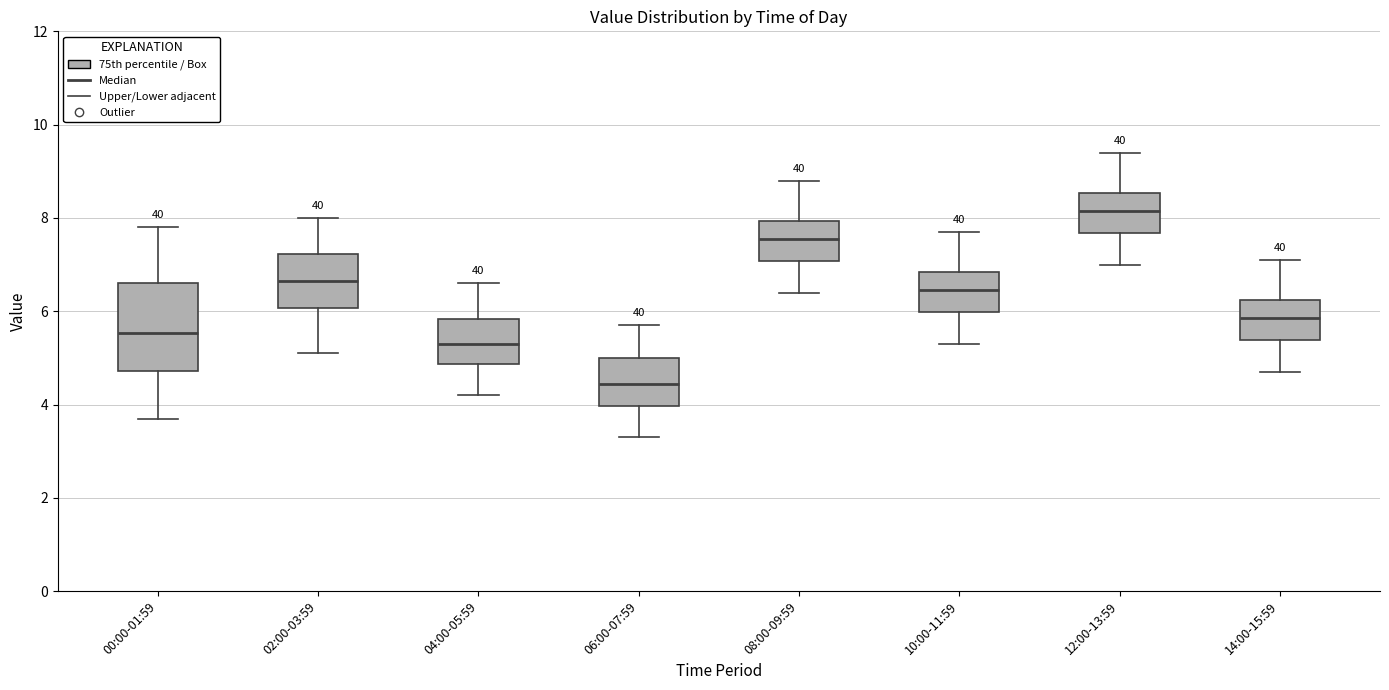

Which box has the lowest median line?

06:00-07:59